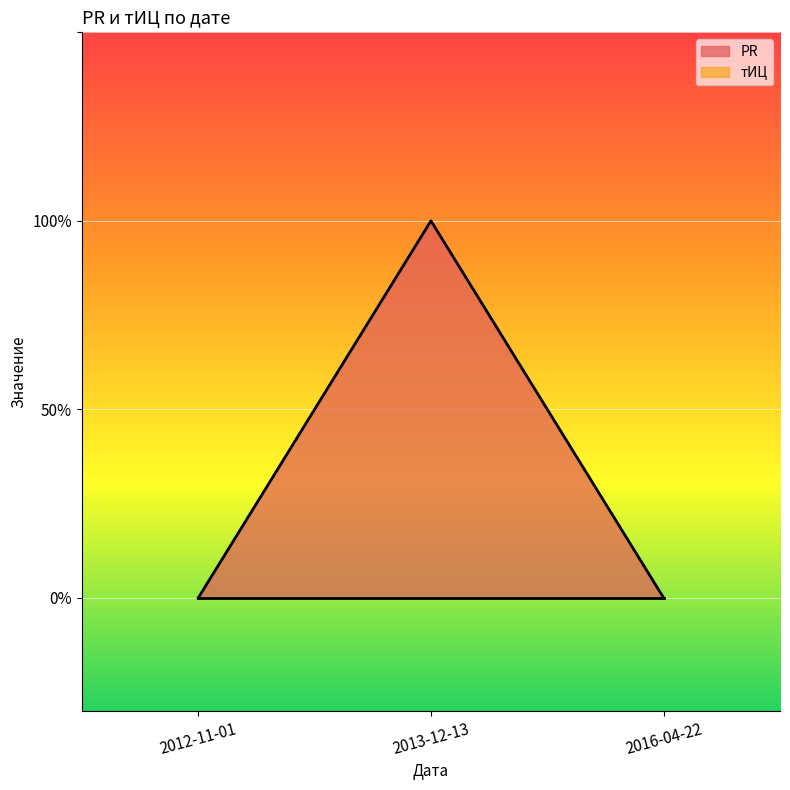

Between 2012-11-01 and 2016-04-22, which is larger?

2012-11-01